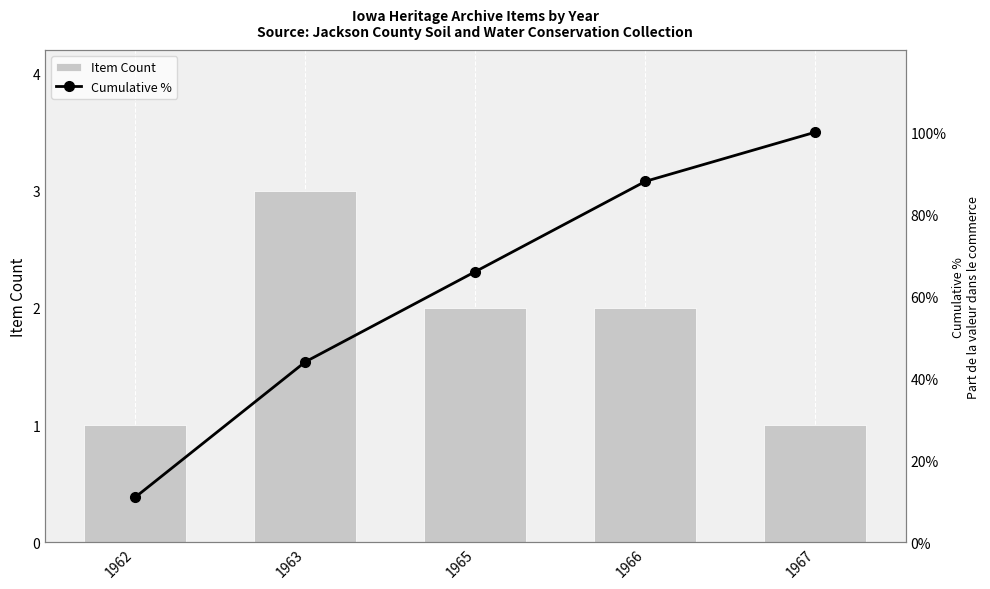

At which category is the sum across all series the highest?

1967